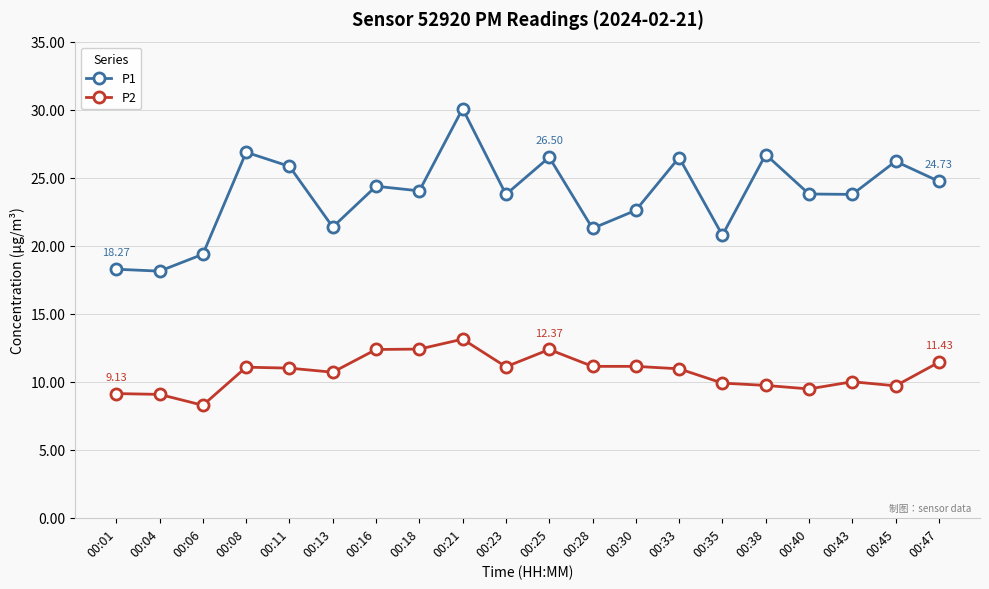

The value of P1 at 00:04 is 18.1. True or false?

True